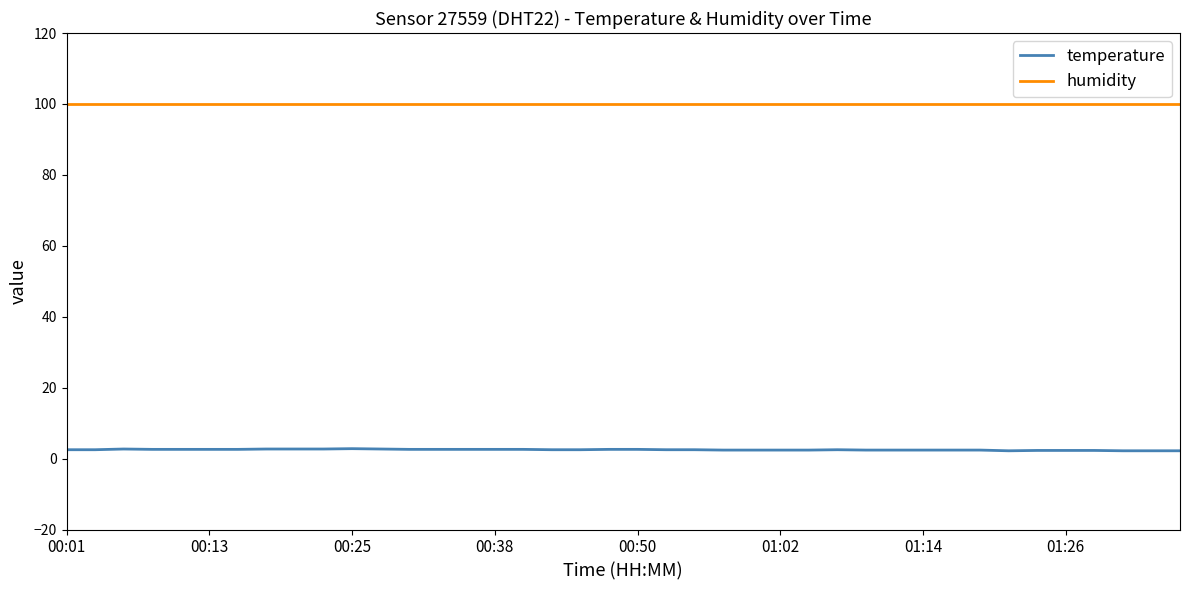

True or false: temperature and humidity cross at least once.

False